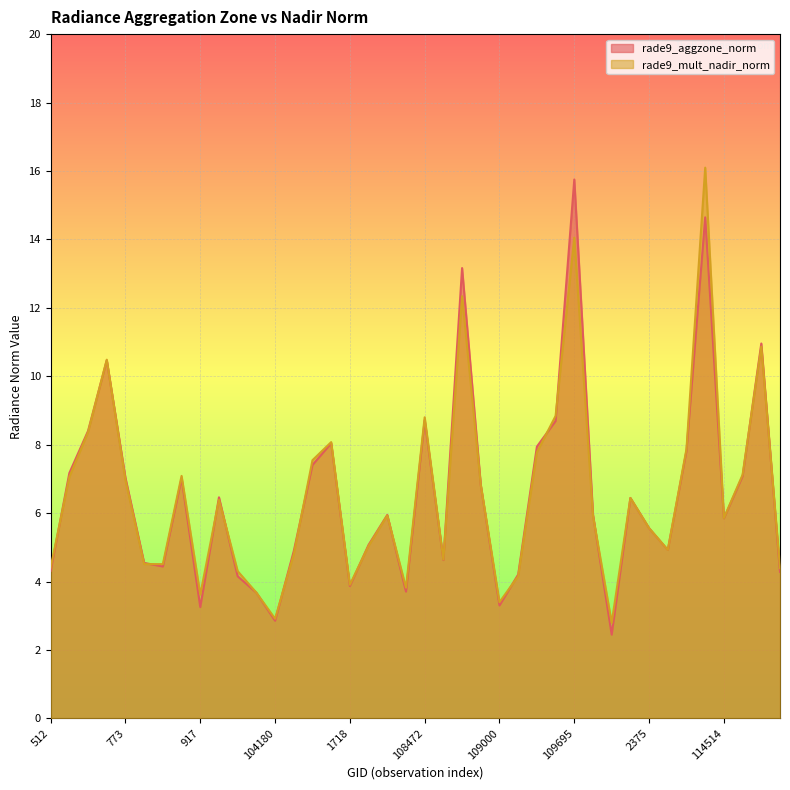

What value does the rade9_aggzone_norm series have at 102744?

7.2